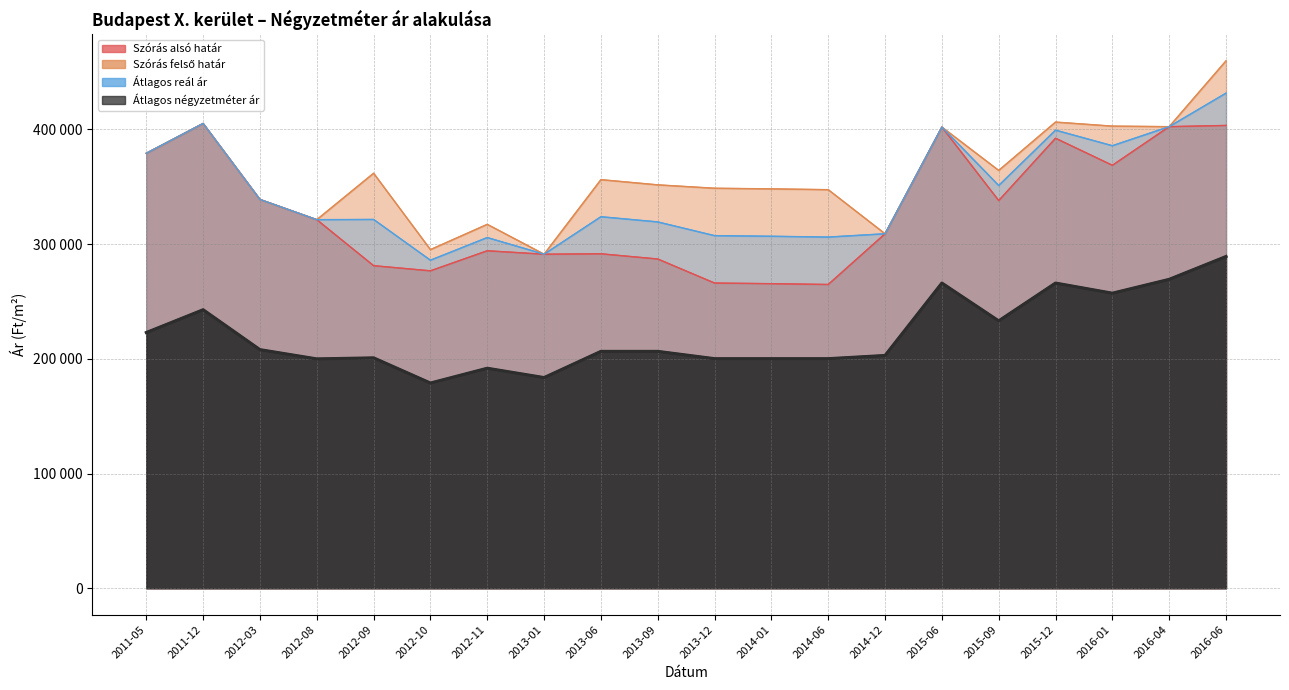

Is the value of Átlagos négyzetméter ár at 2015-12 greater than the value of Átlagos reál ár at 2013-12?

No